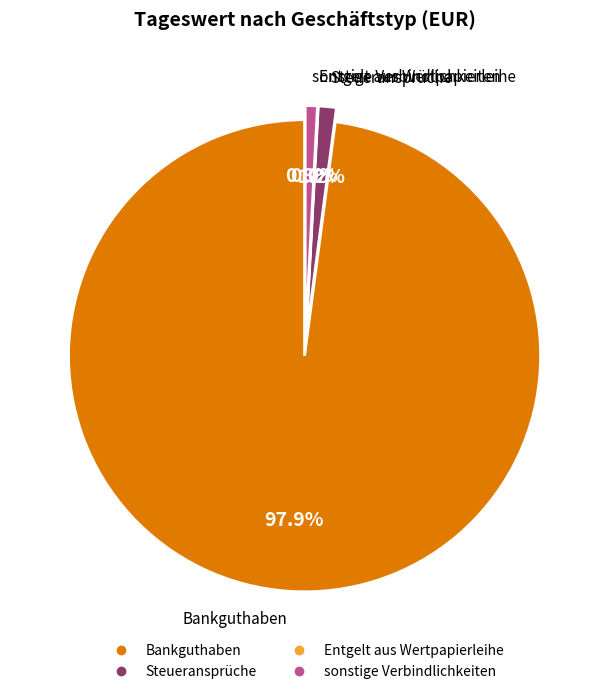

Does Bankguthaben account for over 50% of the chart?

Yes